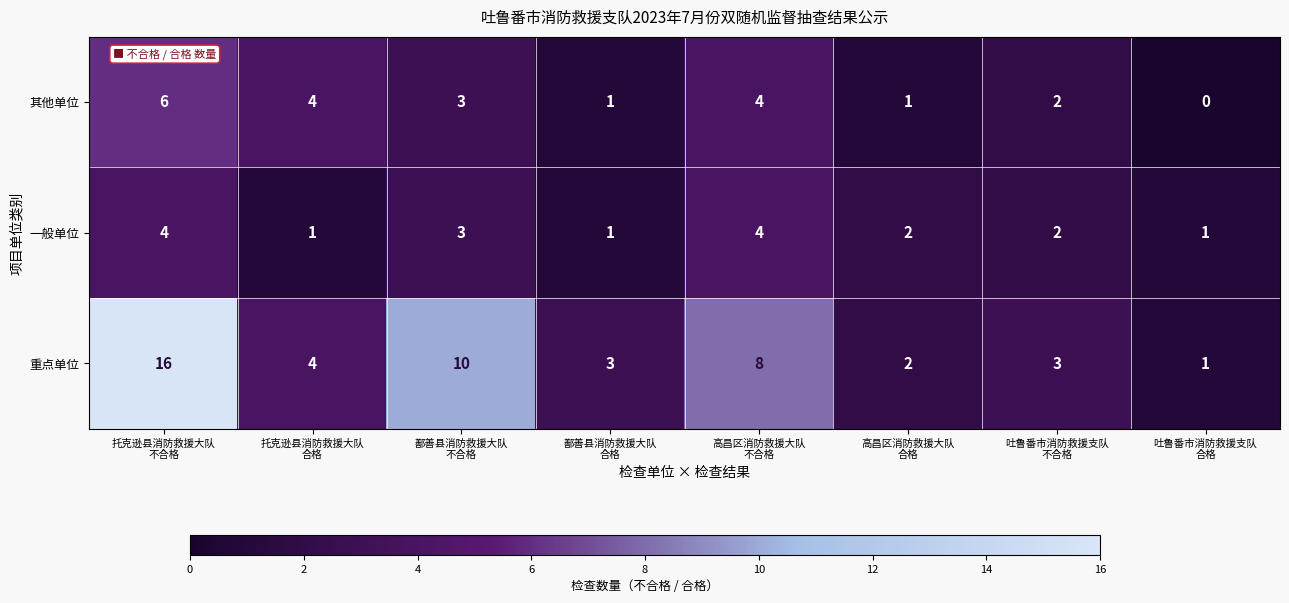

What is the greatest value displayed?

16